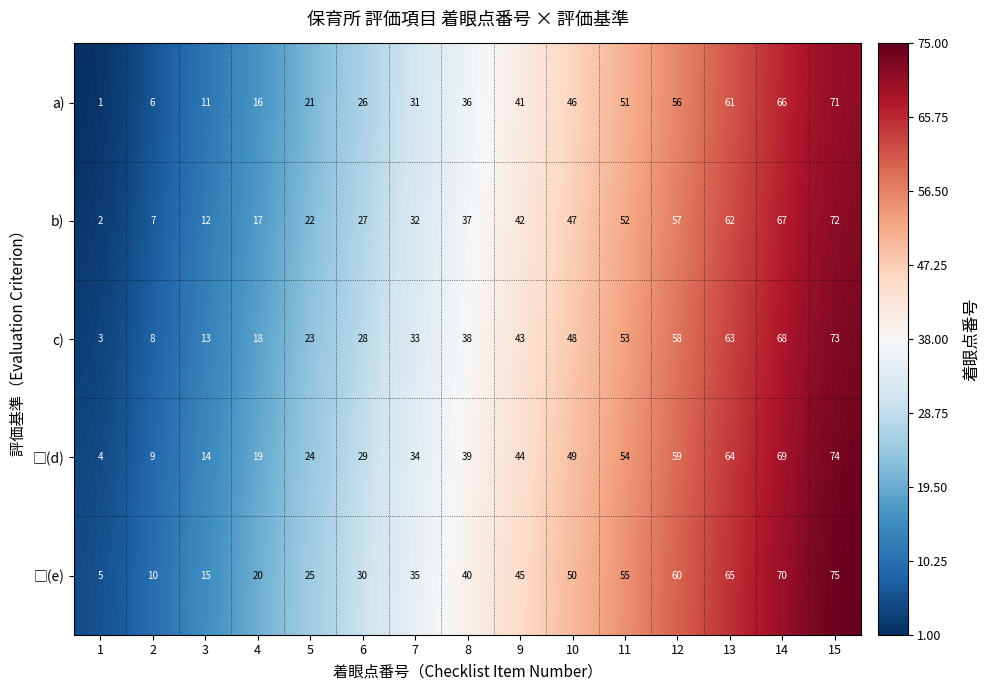

Which label corresponds to the largest value in the chart?

15